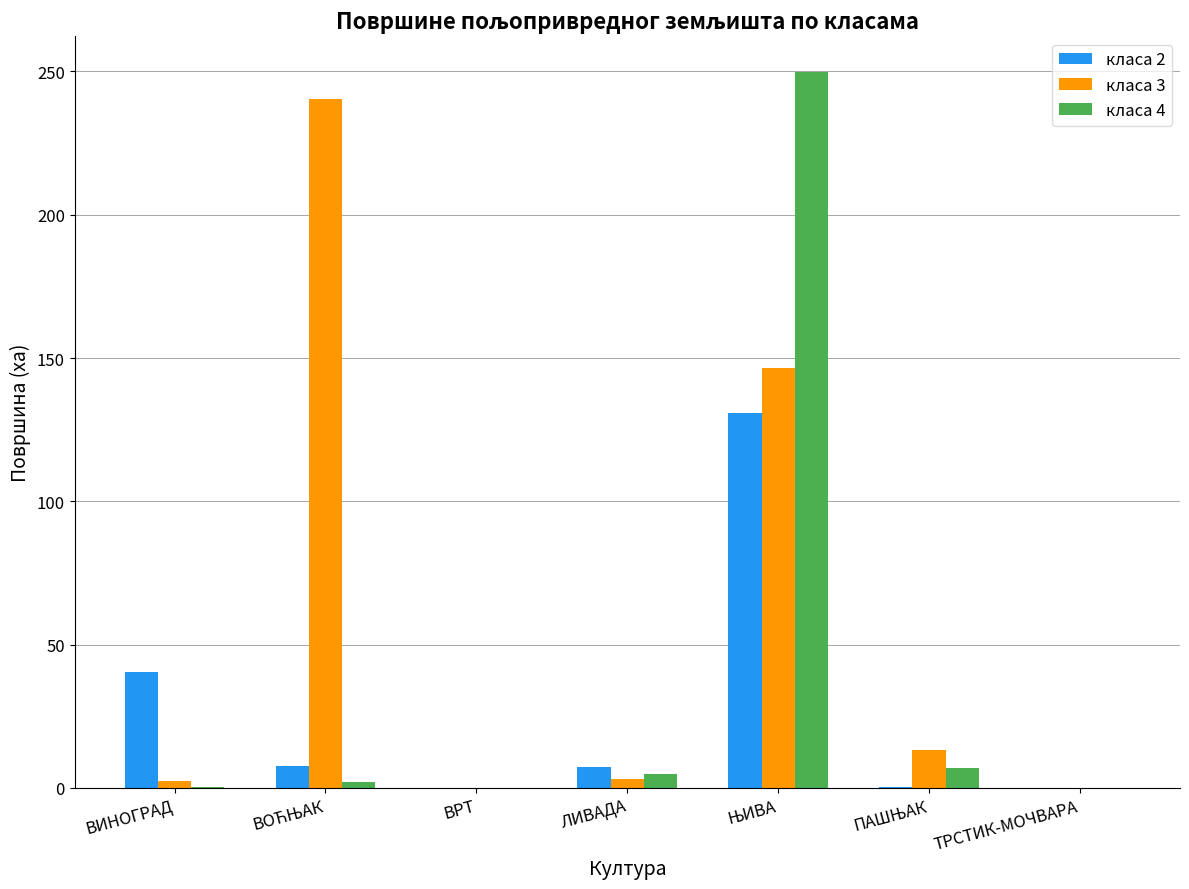

What is the sum of all класа 2 values?

186.6